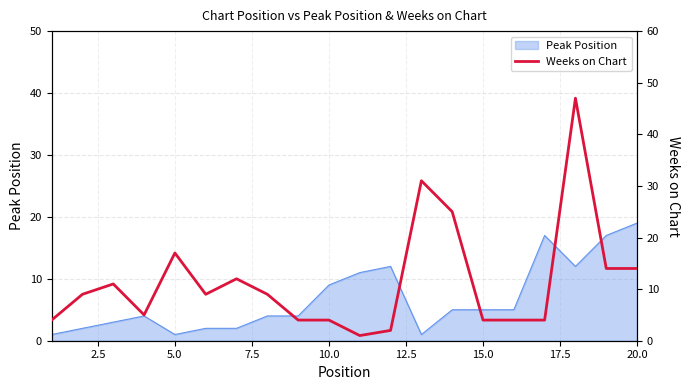

What is the maximum value for Peak Position?

19